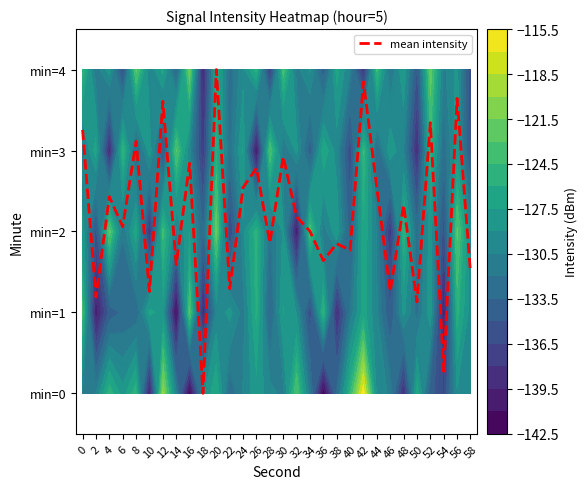

What is the difference between the maximum and minimum values?

4.0